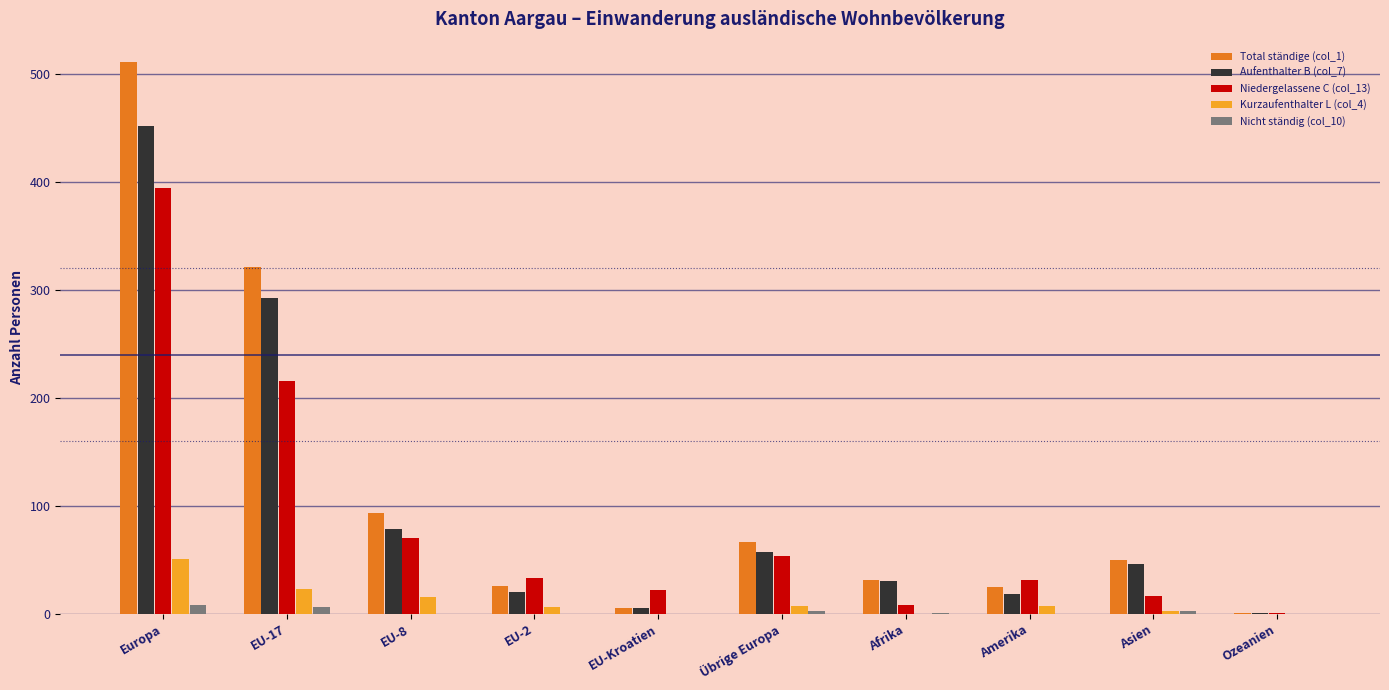

Count the number of data series in this chart.

5